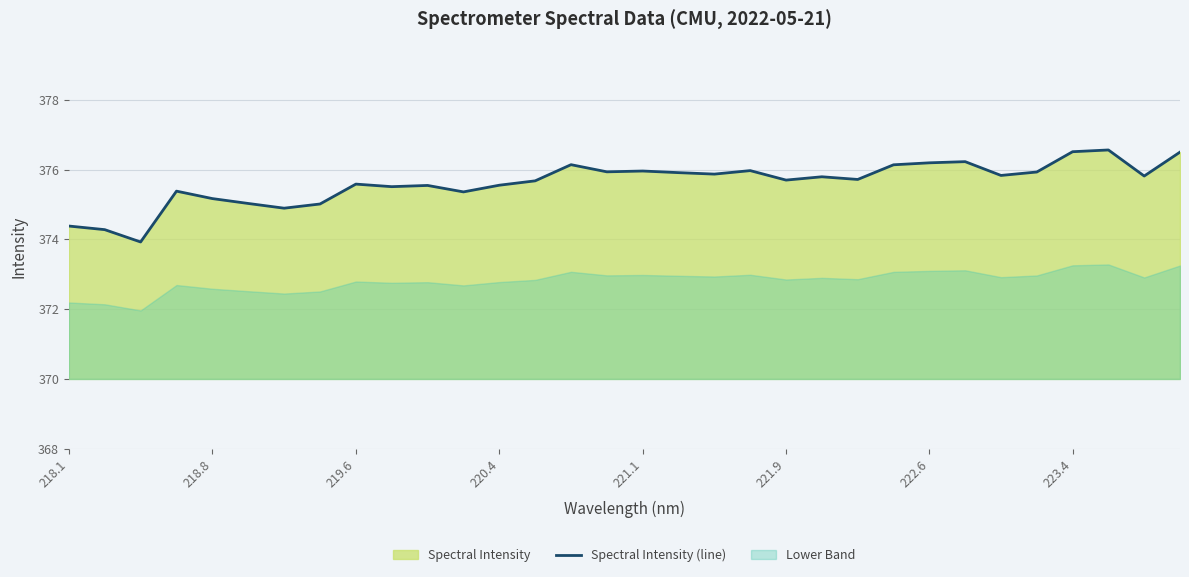

What is the lowest value of the Spectral Intensity (line) series?

373.9